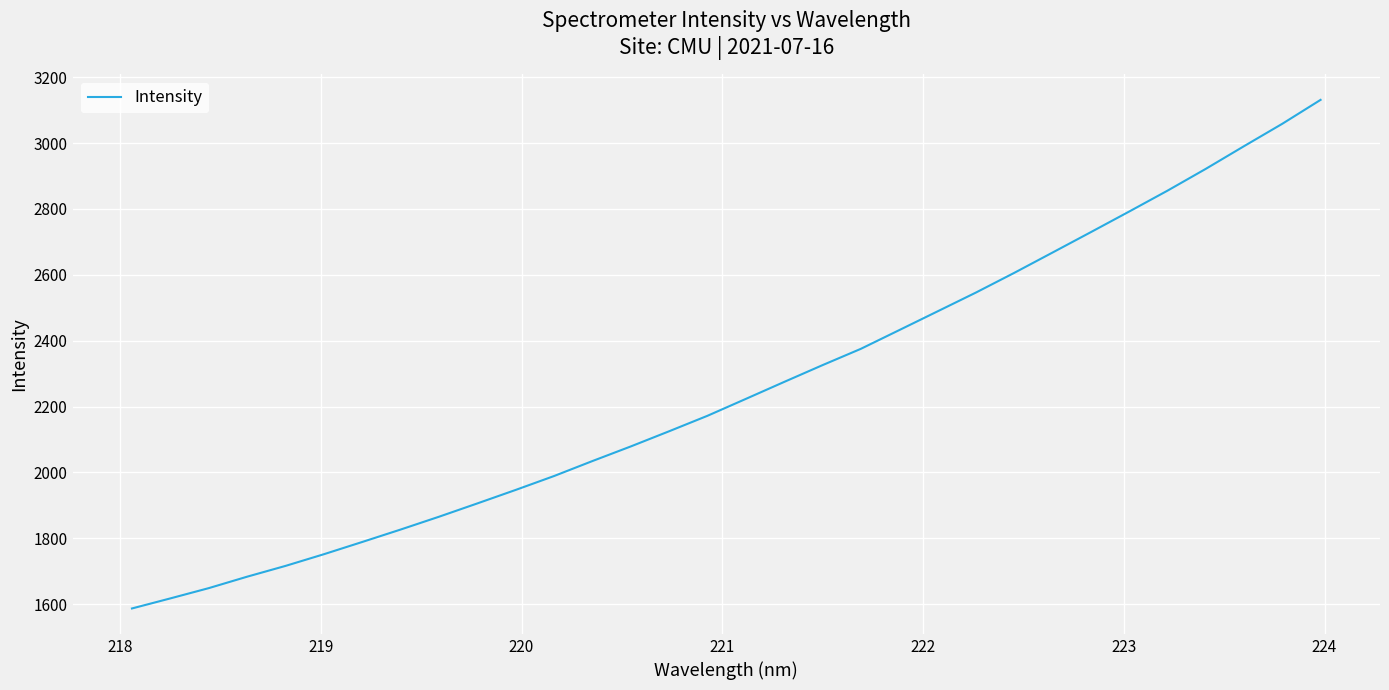

What is the difference between the maximum and minimum values?

1544.5